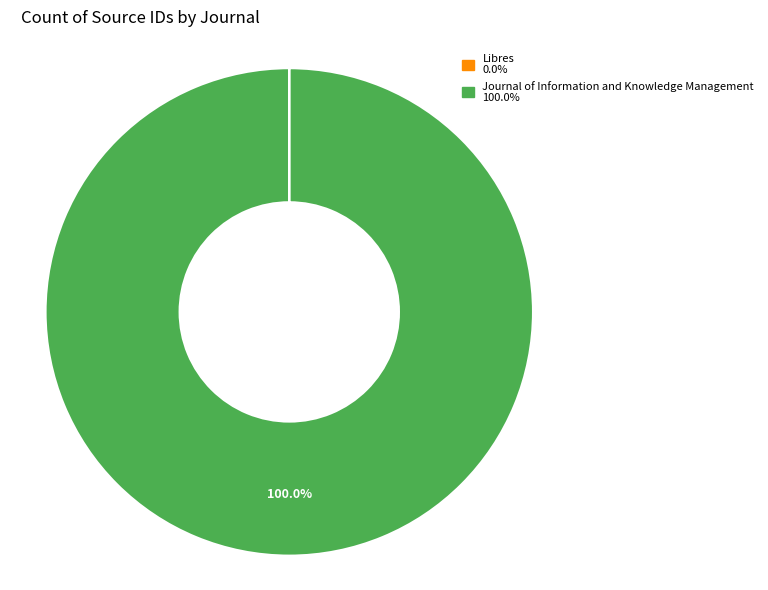

Which slice is the largest?

Journal of Information and Knowledge Management